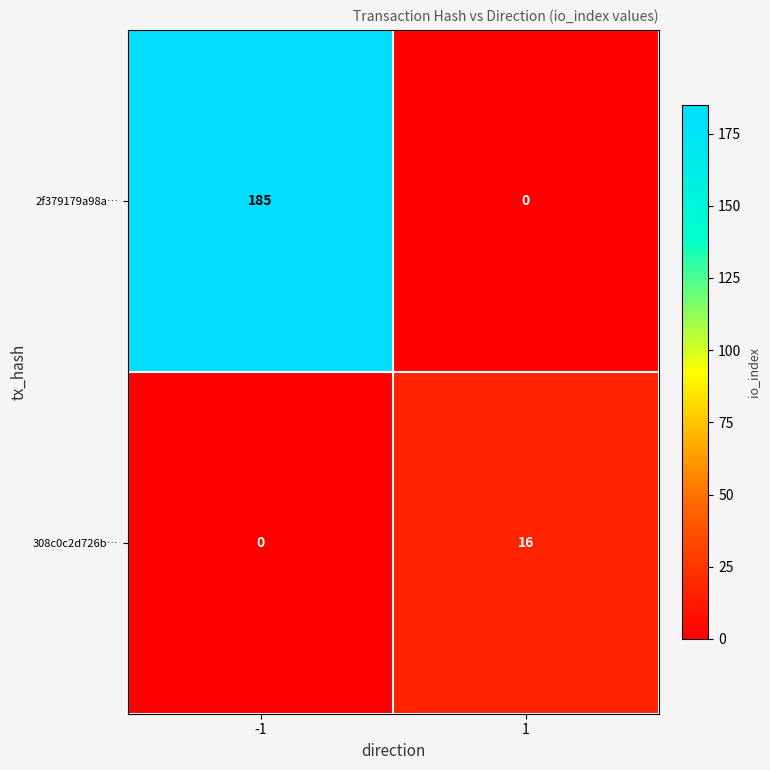

List the series in order of their overall mean, lowest first.

308c0c2d726b…, 2f379179a98a…